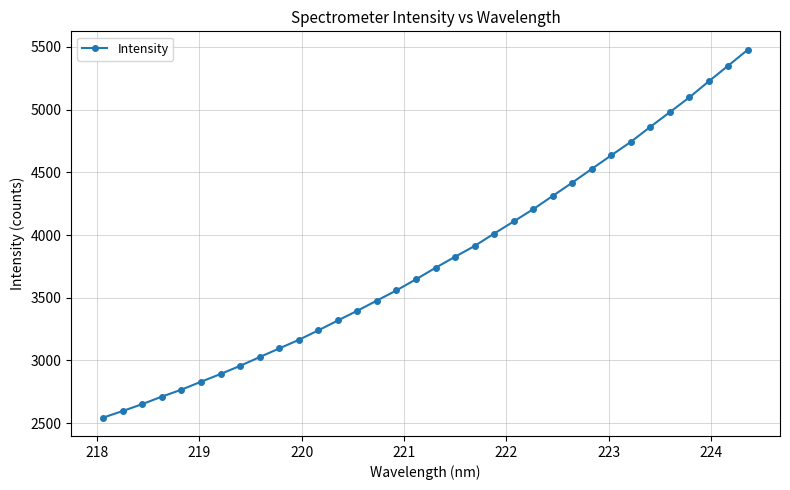

True or false: there are more than 2 points higher than both neighbors.

False